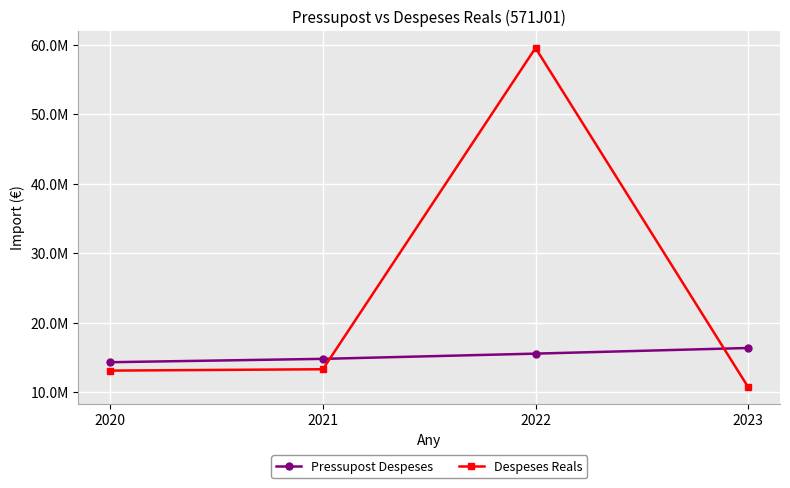

What are all the series names shown in the legend?

Pressupost Despeses, Despeses Reals